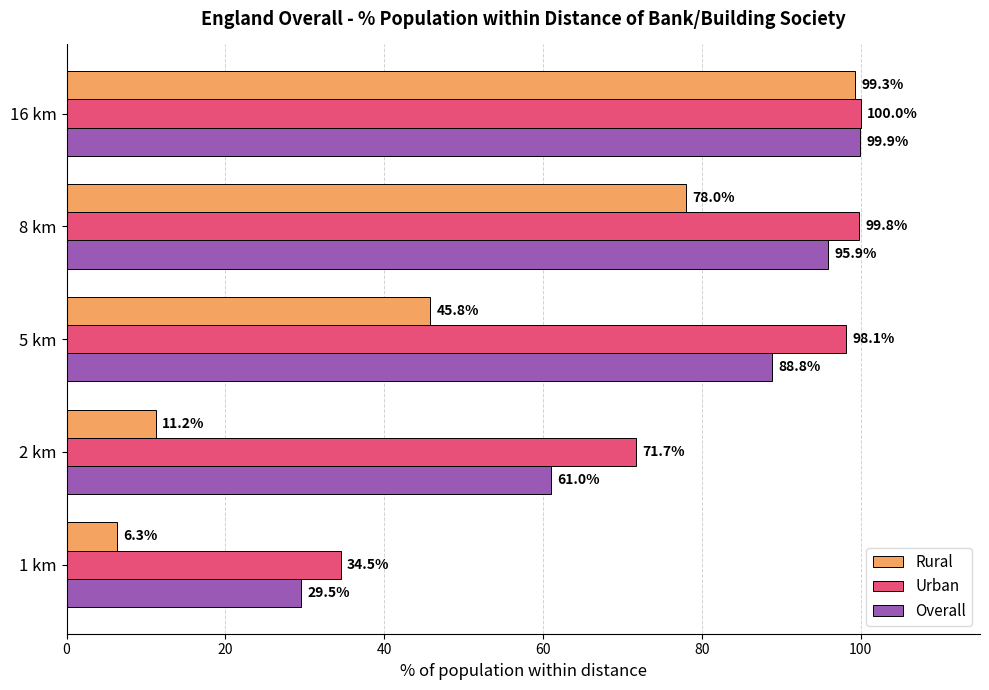

What is the smallest value displayed?

6.3